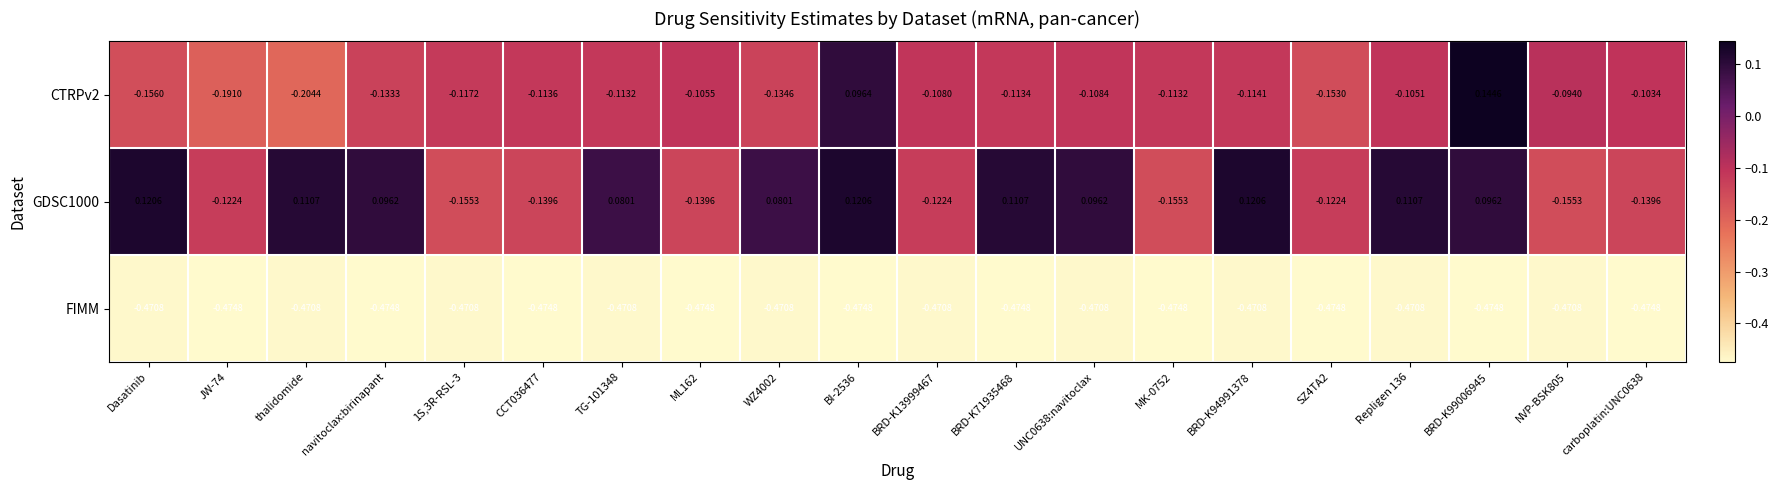

Which series has the largest total across all categories?

GDSC1000